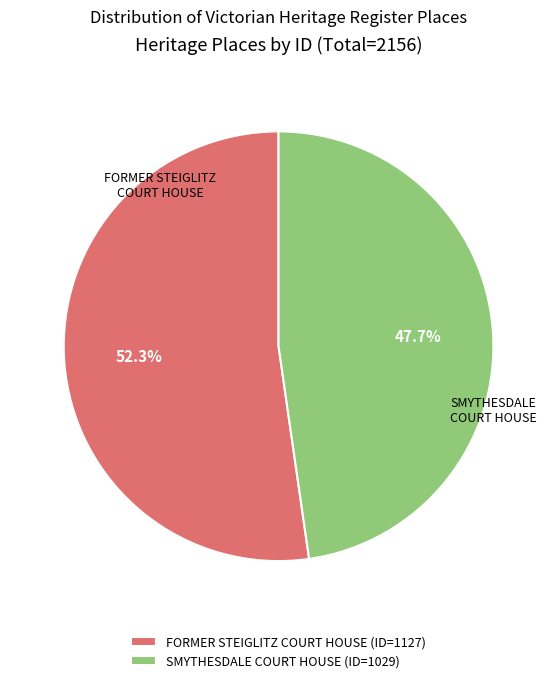

Which category has the biggest portion of the pie?

FORMER STEIGLITZ COURT HOUSE